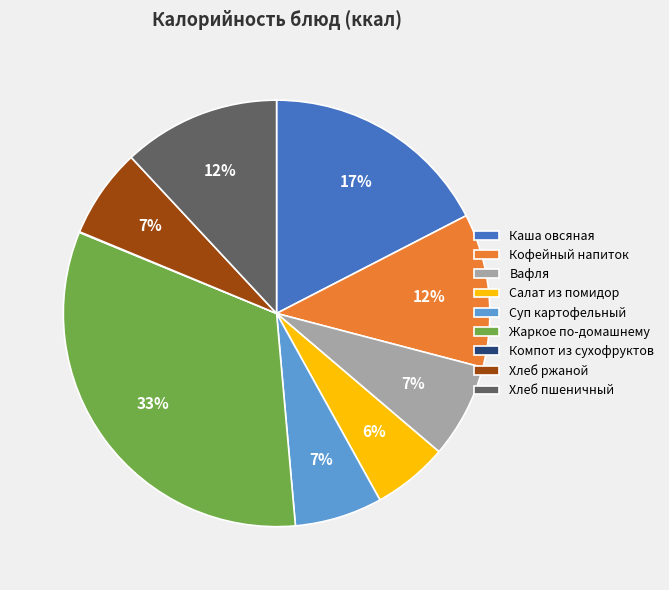

Which category has the biggest portion of the pie?

Жаркое по-домашнему